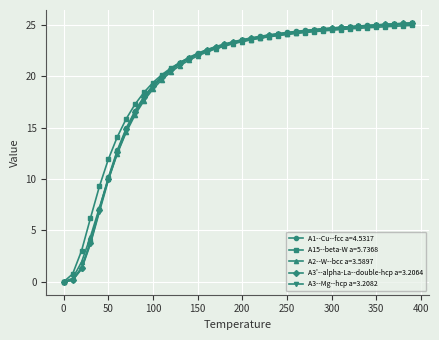

What is the value of the A2--W--bcc a=3.5897 point at the 37th from the left?

24.9